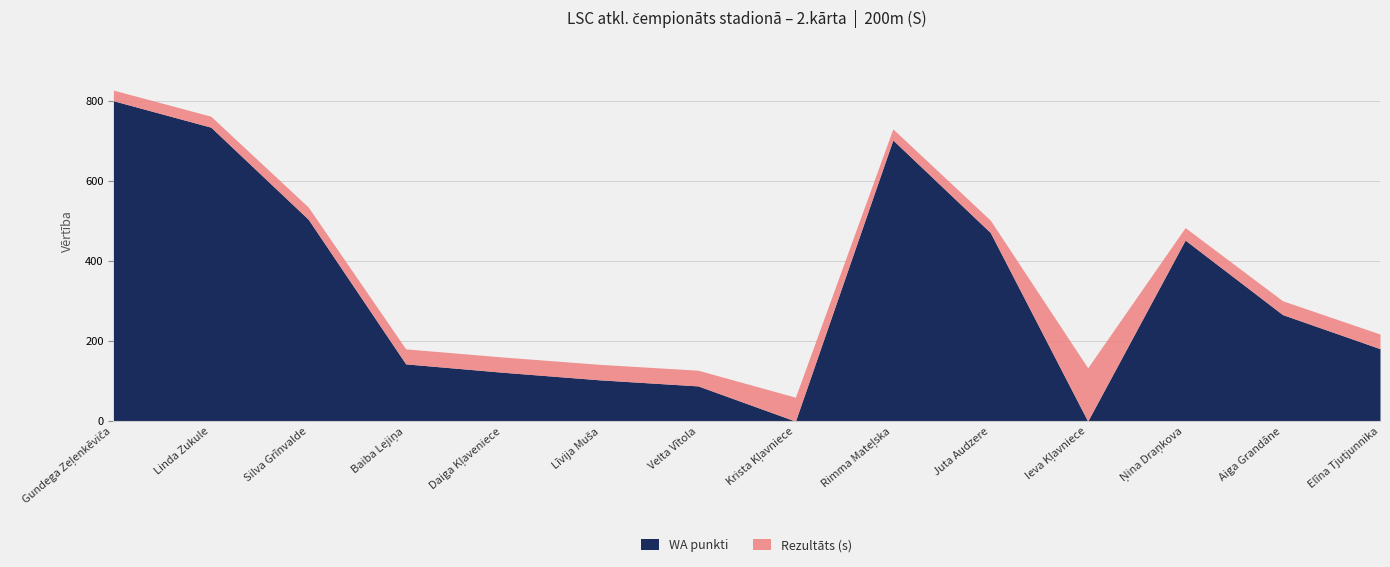

Which series has the largest total across all categories?

WA punkti